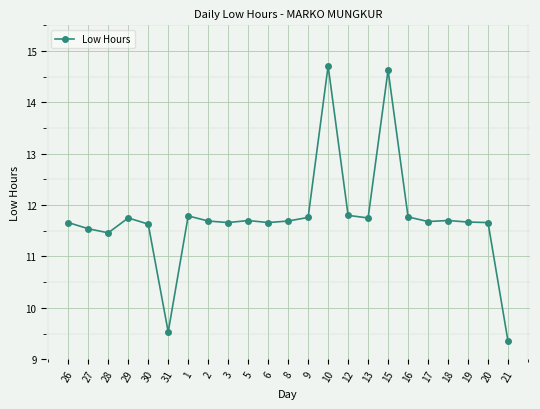

What is the maximum value shown in the chart?

14.7